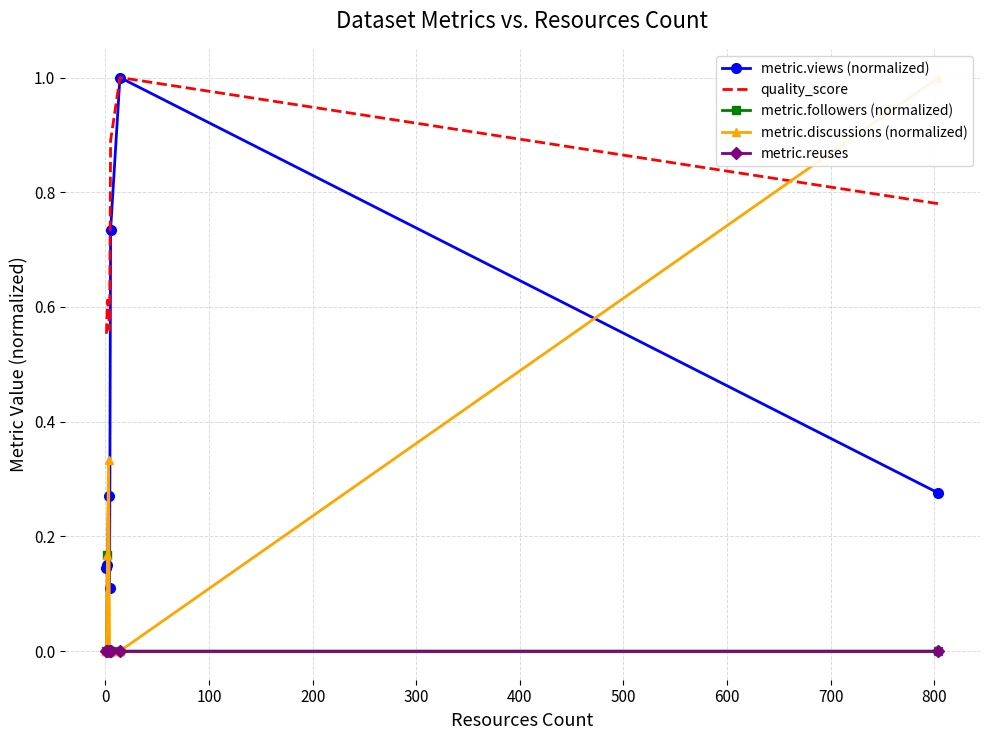

After their last crossing, which series has the higher values: metric.views (normalized) or metric.followers (normalized)?

metric.views (normalized)